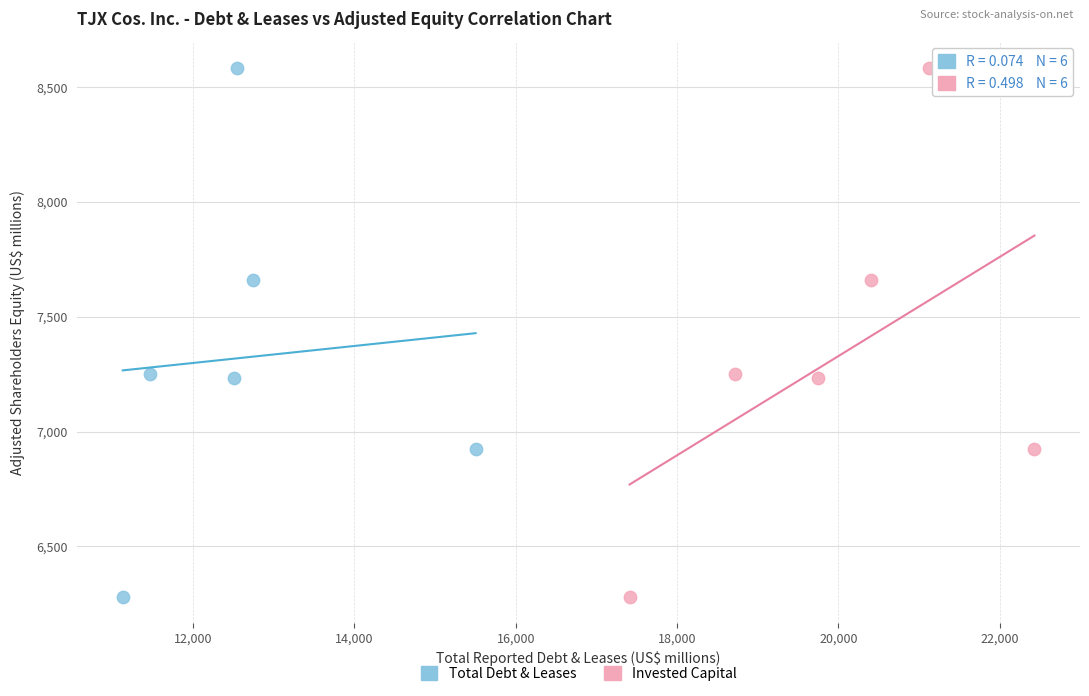

What are all the series names shown in the legend?

Total Debt & Leases, Invested Capital